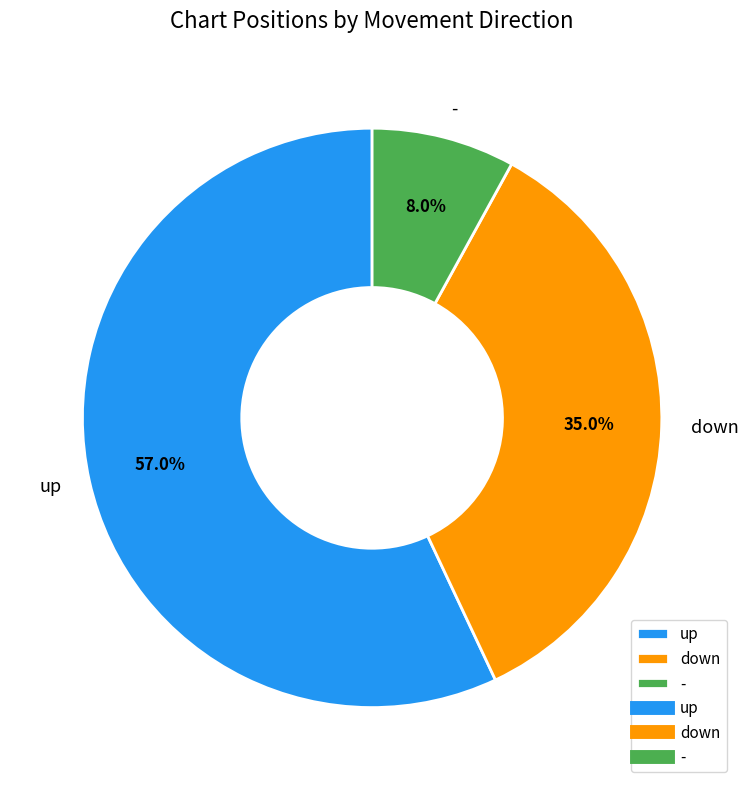

To the nearest percent, what percentage of the pie is -?

8%